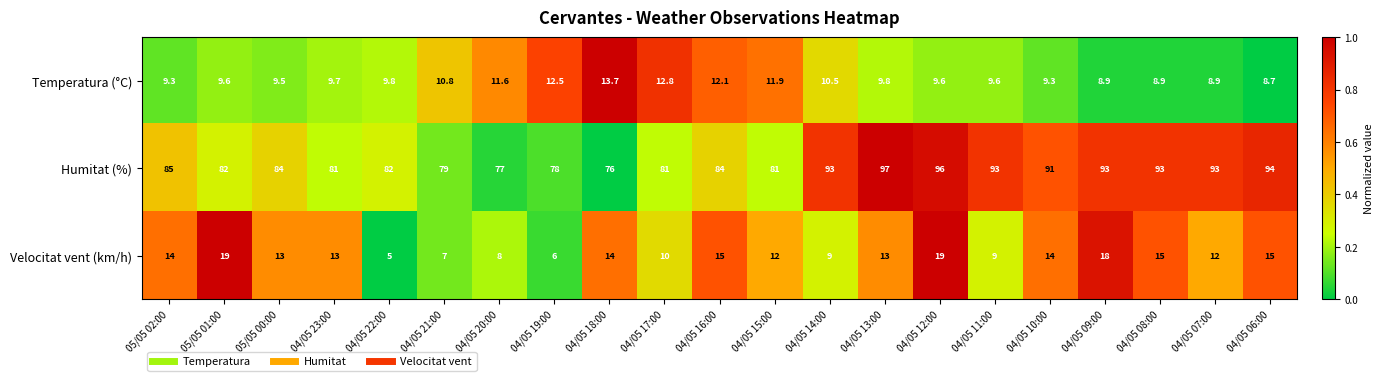

What is the sum of the Temperatura (°C) values at 05/05 02:00 and 04/05 11:00?

18.9